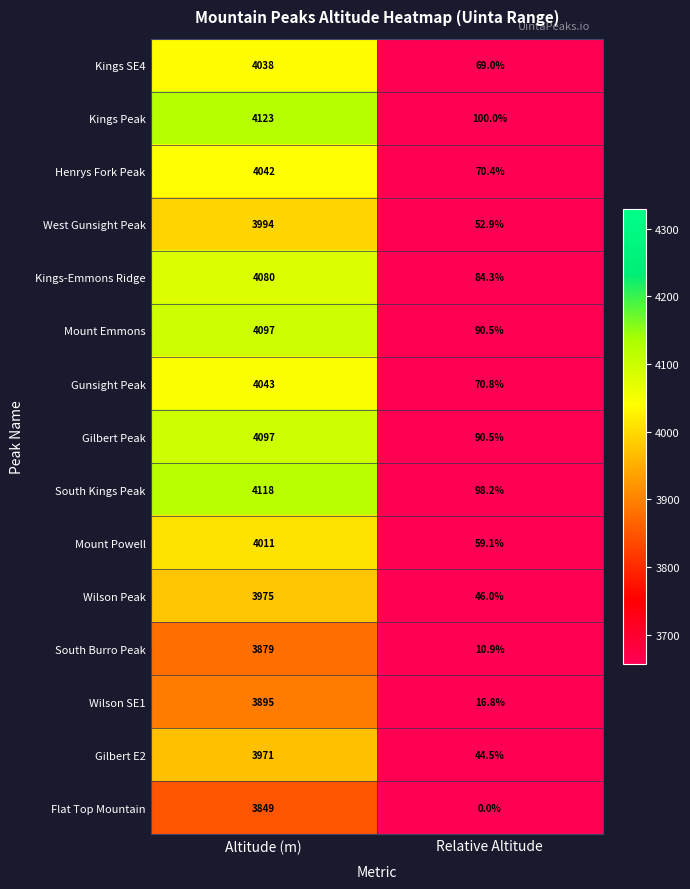

What is the average value of the Gilbert E2 series?

2007.8